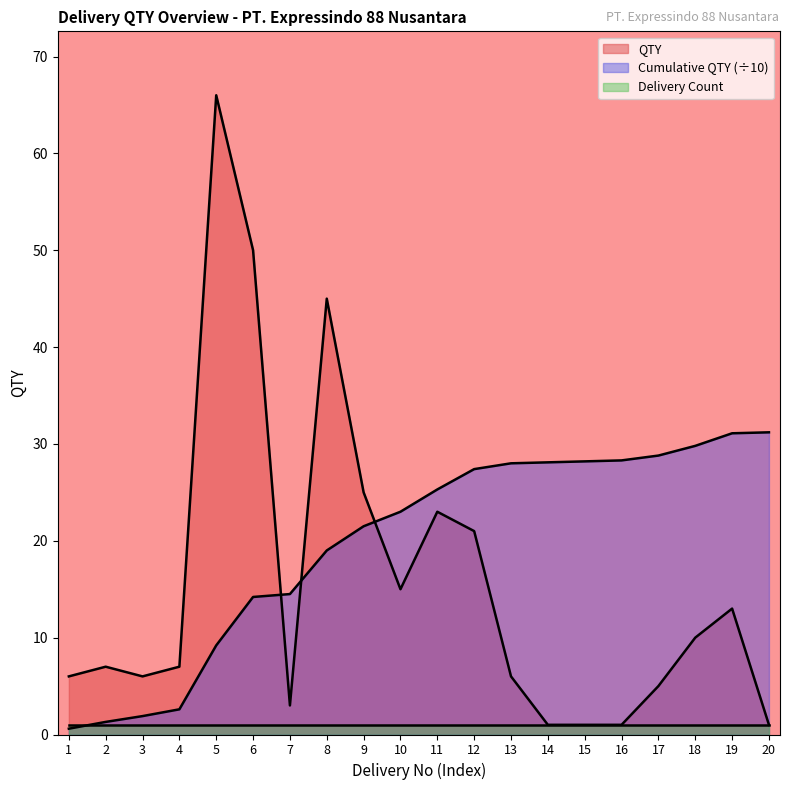

The Cumulative QTY series shows 6.3 at 5. True or false?

False